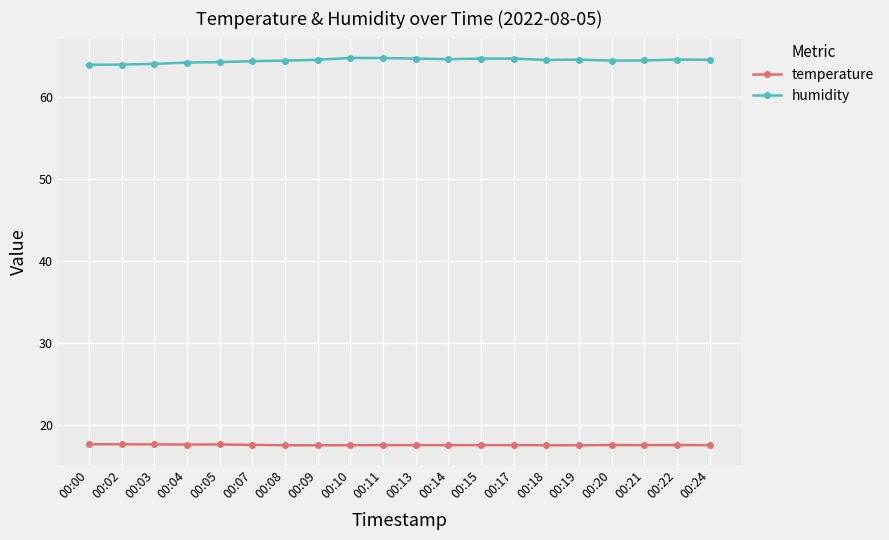

Rank the series by their average value, from highest to lowest.

humidity, temperature